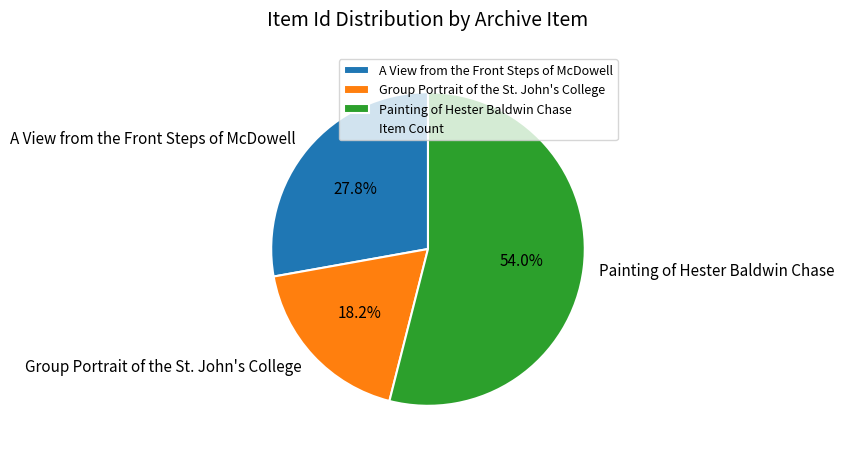

What percentage is the A View from the Front Steps of McDowell slice, to the nearest percent?

28%